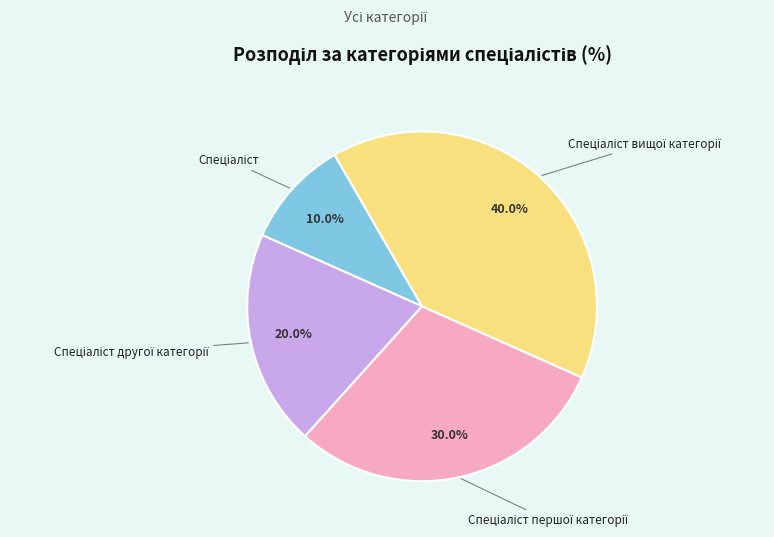

Count the number of slices in the pie.

4